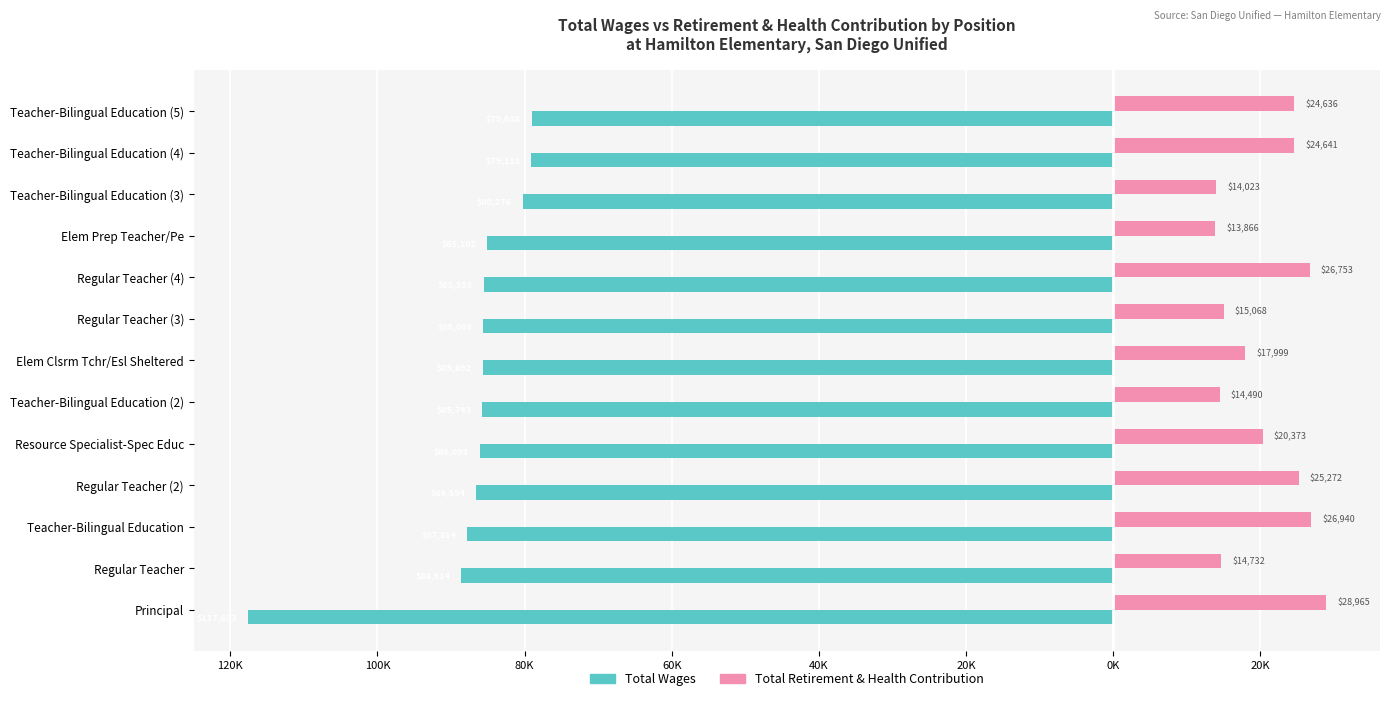

What is the difference between the maximum and second lowest values in the Total Retirement & Health Contribution series?

14942